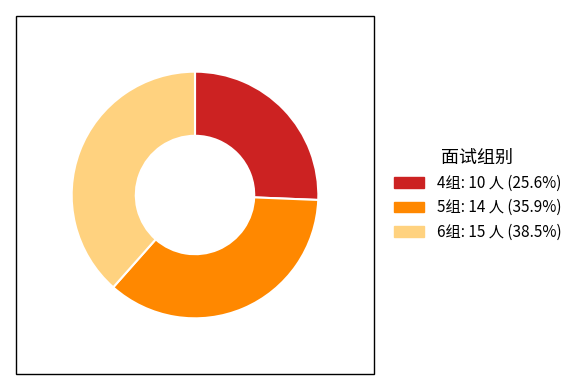

Approximately how many times larger is the value at 4组 compared to 6组?

0.7